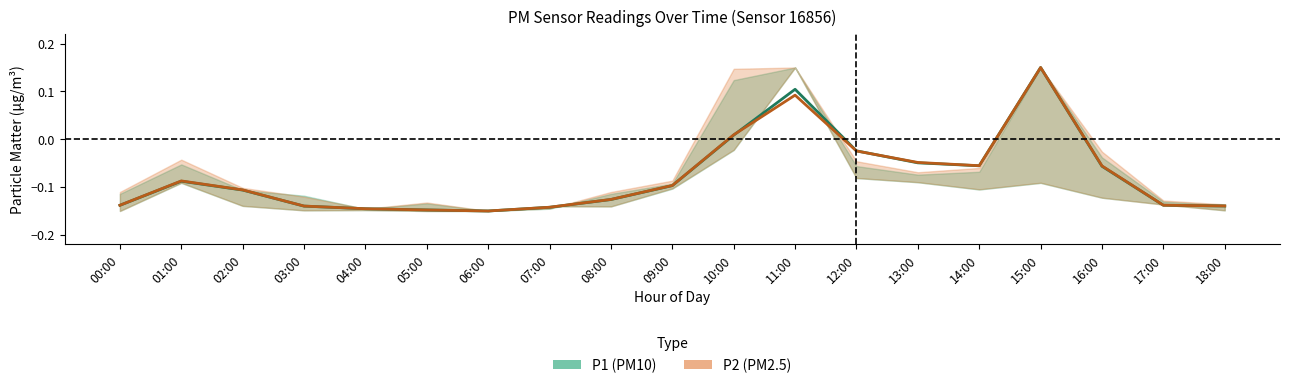

What are all the series names shown in the legend?

P1 (PM10), P2 (PM2.5)